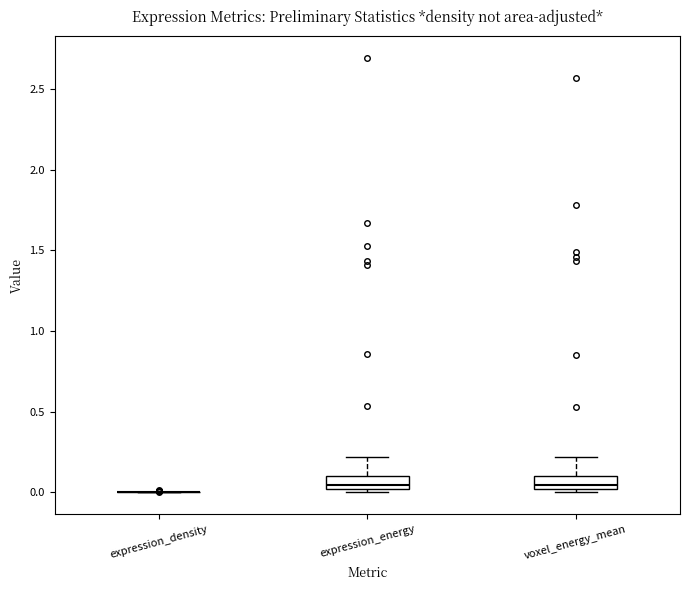

Reading left to right, transcribe this box plot: for each box, give where its median line is, the range the box spans, and where its two whiskers end, as read against the y-axis. The values are not printed on the chart, so give them approximately, as read against the axis.

expression_density: box collapsed to a line at 0.00, whiskers 0.00 to 0.00
expression_energy: median 0.05, box 0.00 to 0.10, whiskers 0.00 (just below the box's lower edge) to 0.20
voxel_energy_mean: median 0.05, box 0.00 to 0.10, whiskers 0.00 (just below the box's lower edge) to 0.20